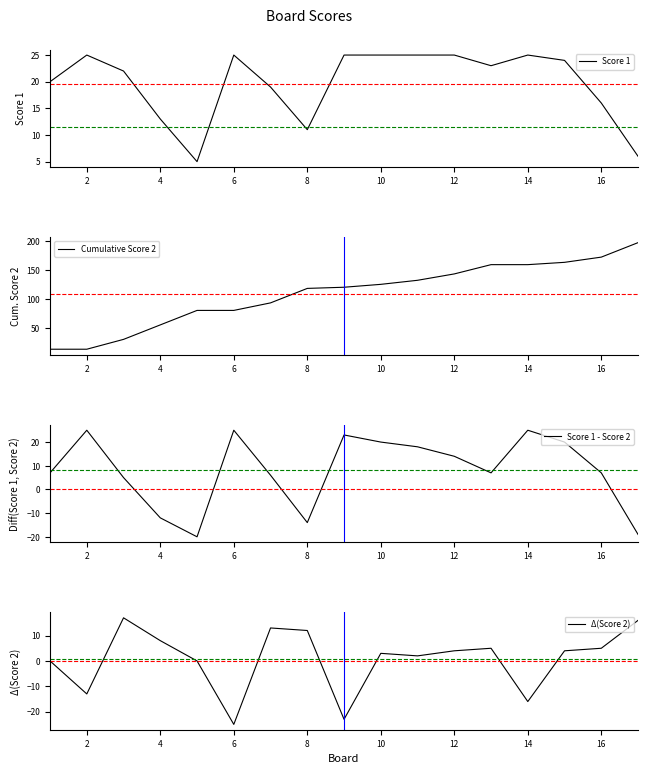

Where is the first local maximum for Score 1?

2